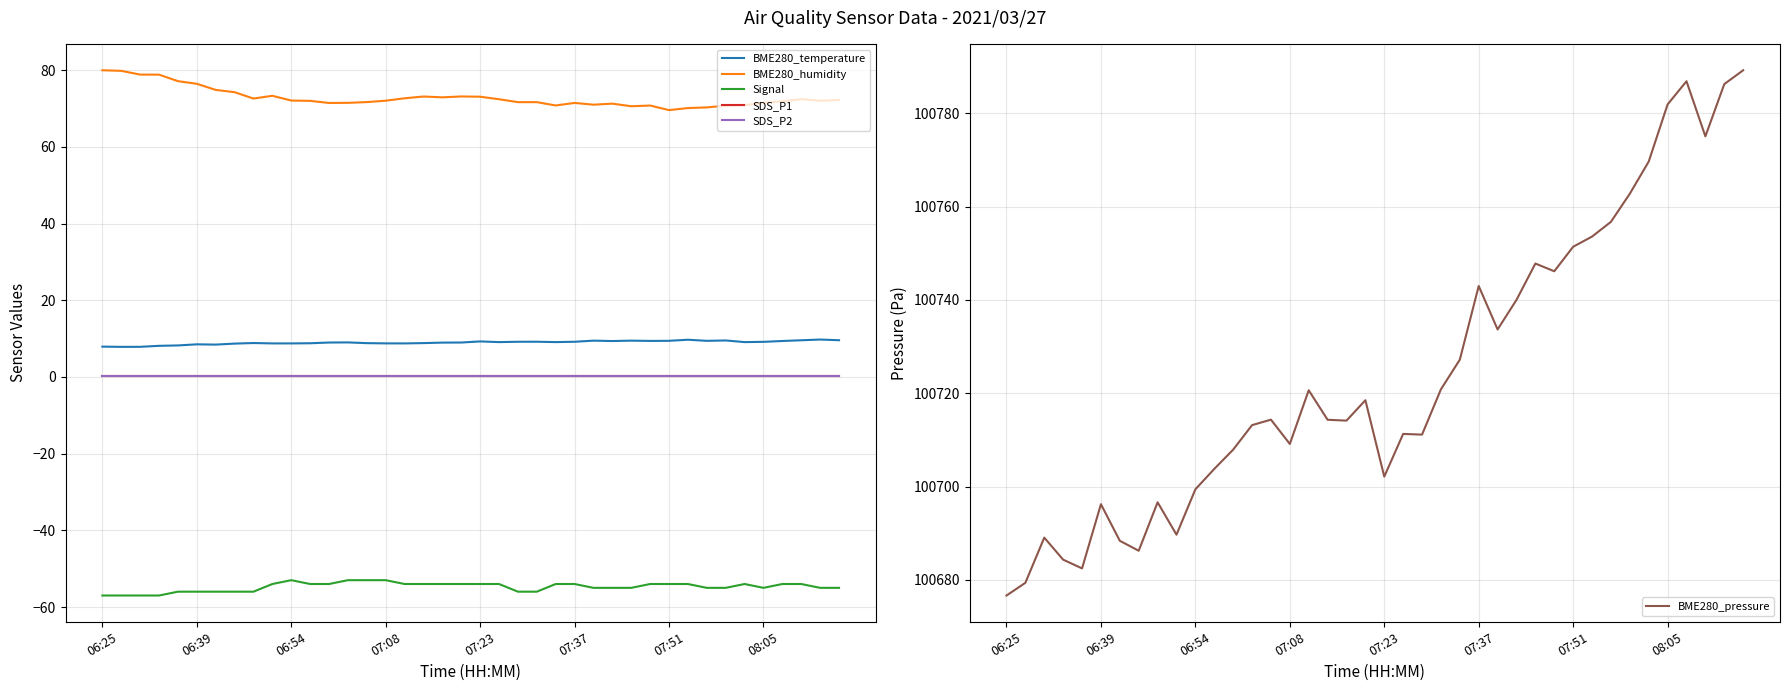

Which series has the widest spread of values?

BME280_pressure